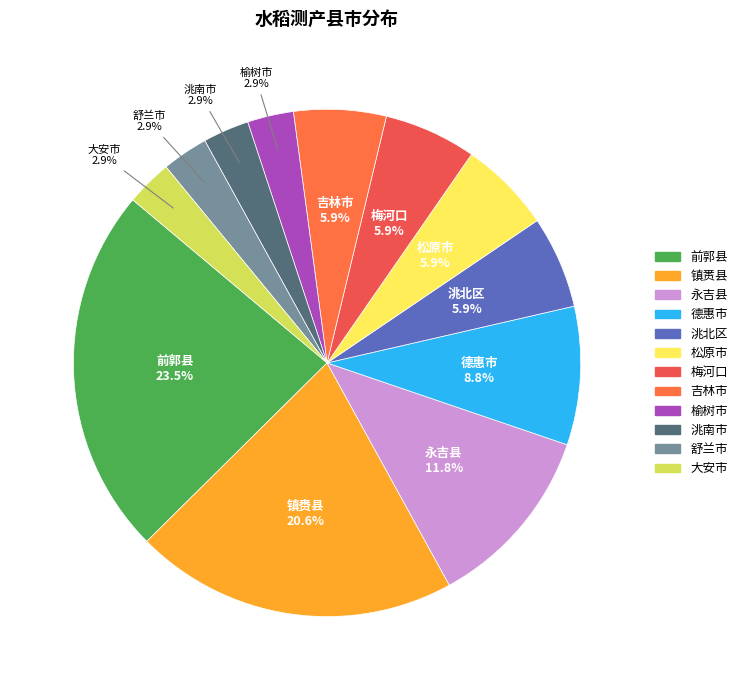

Which category has the biggest portion of the pie?

前郭县